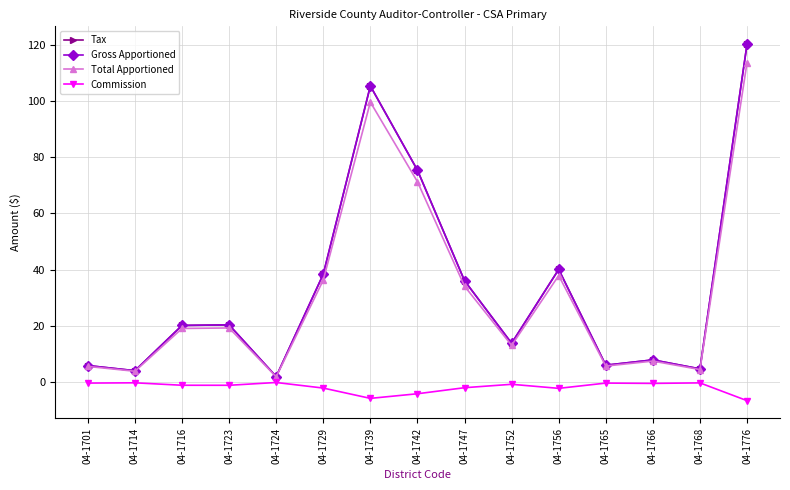

Is this an area chart (filled region under the line)?

No